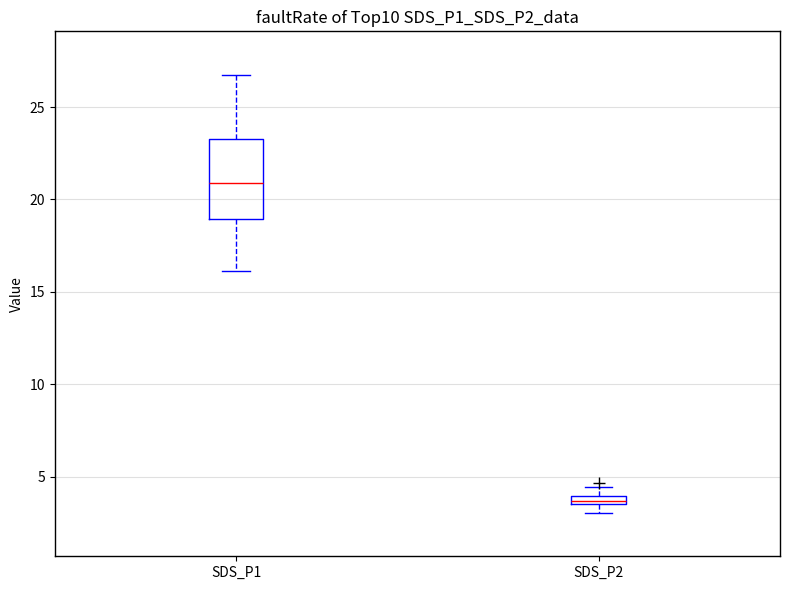

Which box has the highest median line?

SDS_P1